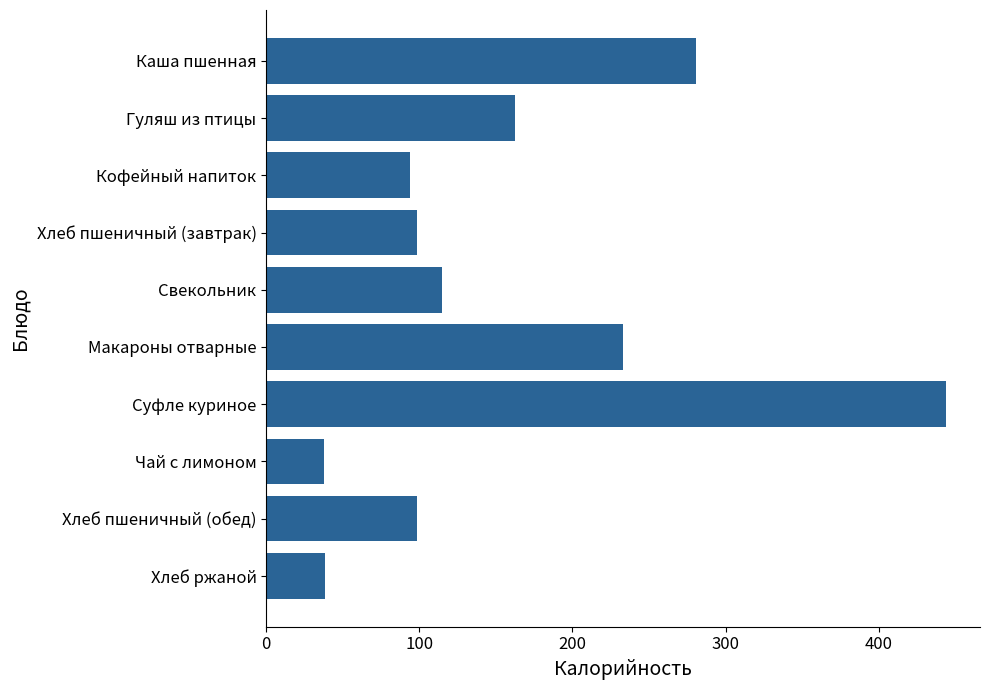

The value at Чай с лимоном is 38.0. True or false?

True